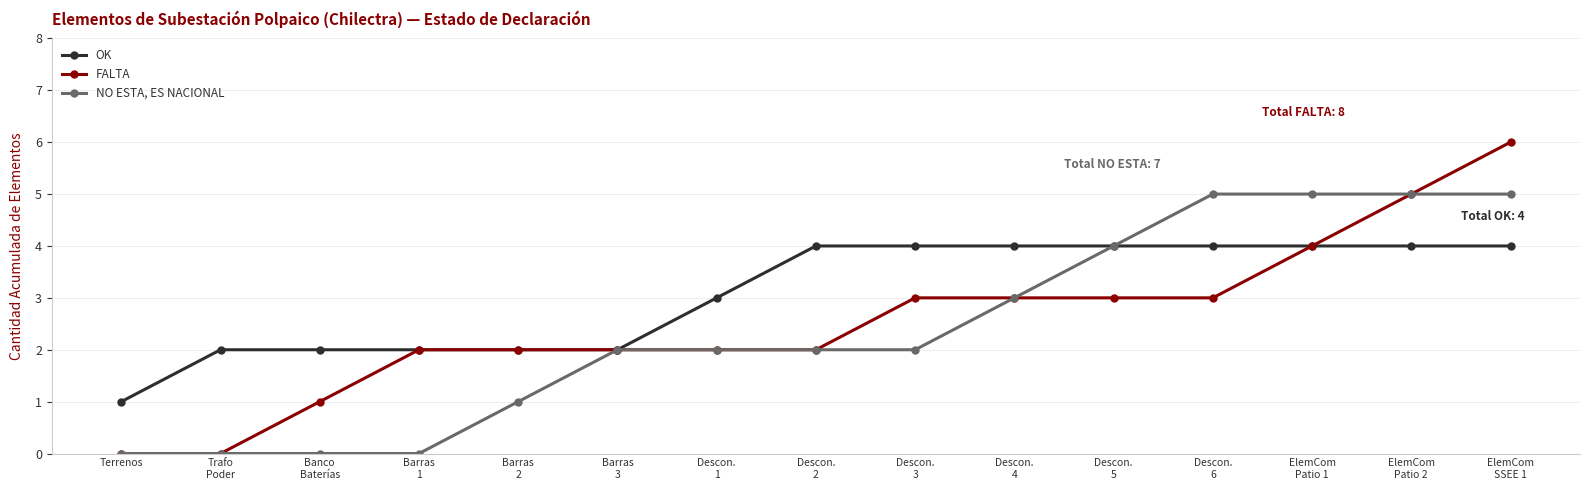

What is the difference between the NO ESTA, ES NACIONAL values at Barras
3 and Descon.
5?

2